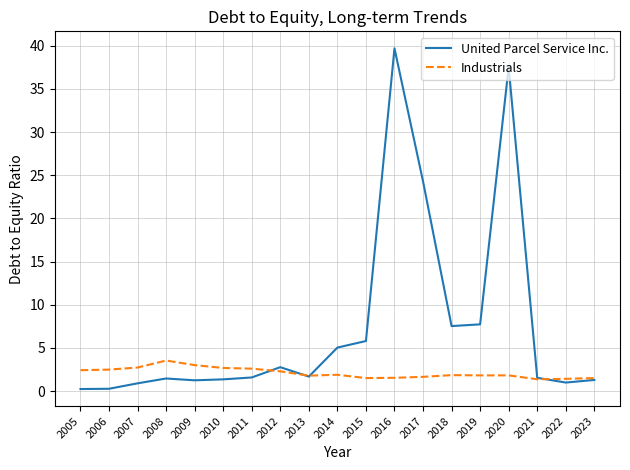

What is the greatest value displayed?

39.7